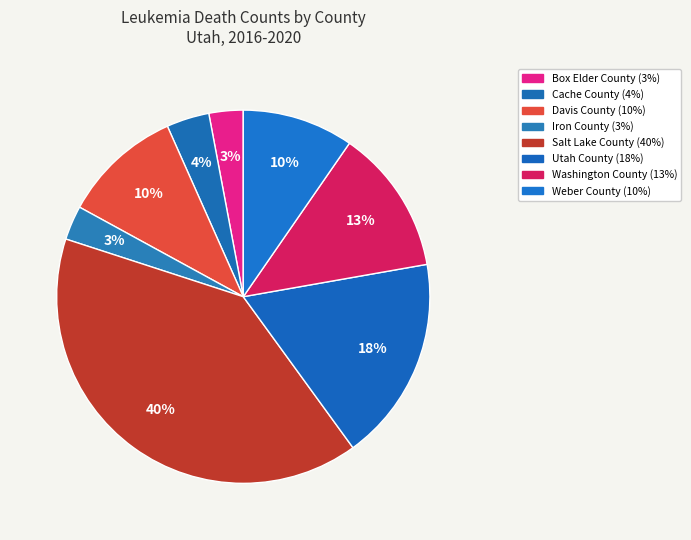

Is there a majority slice in this chart?

No